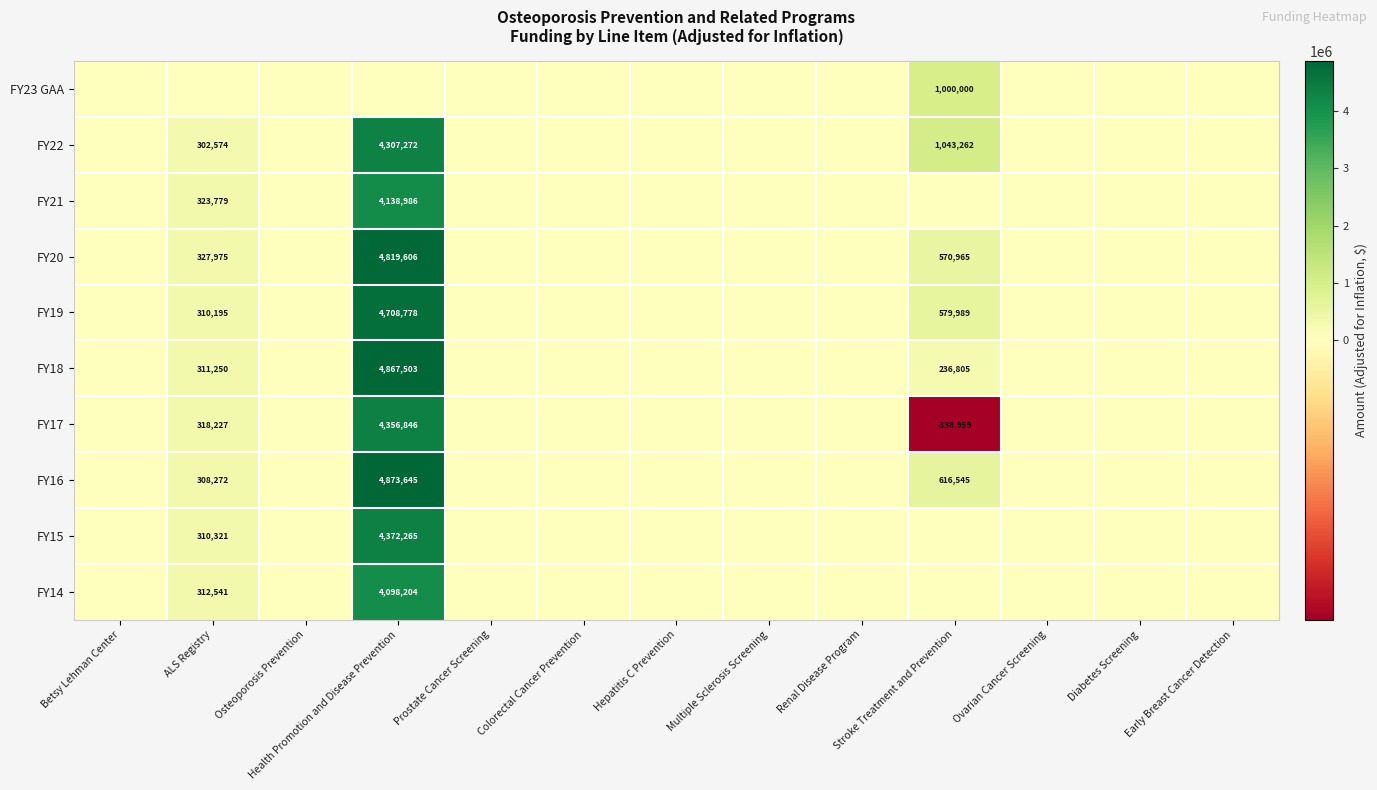

What is the smallest value displayed?

-338959